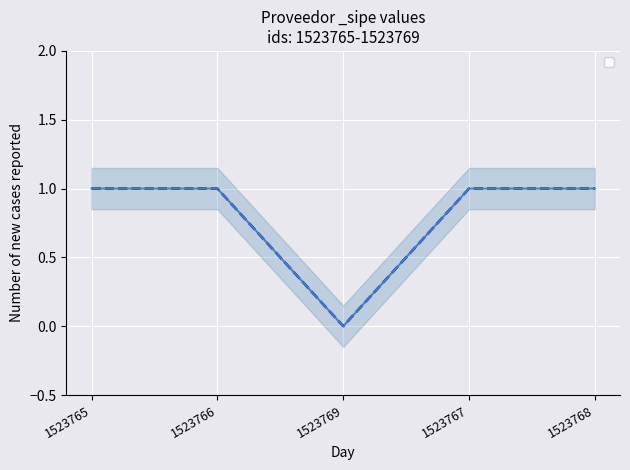

What position from the left is 1523767?

4